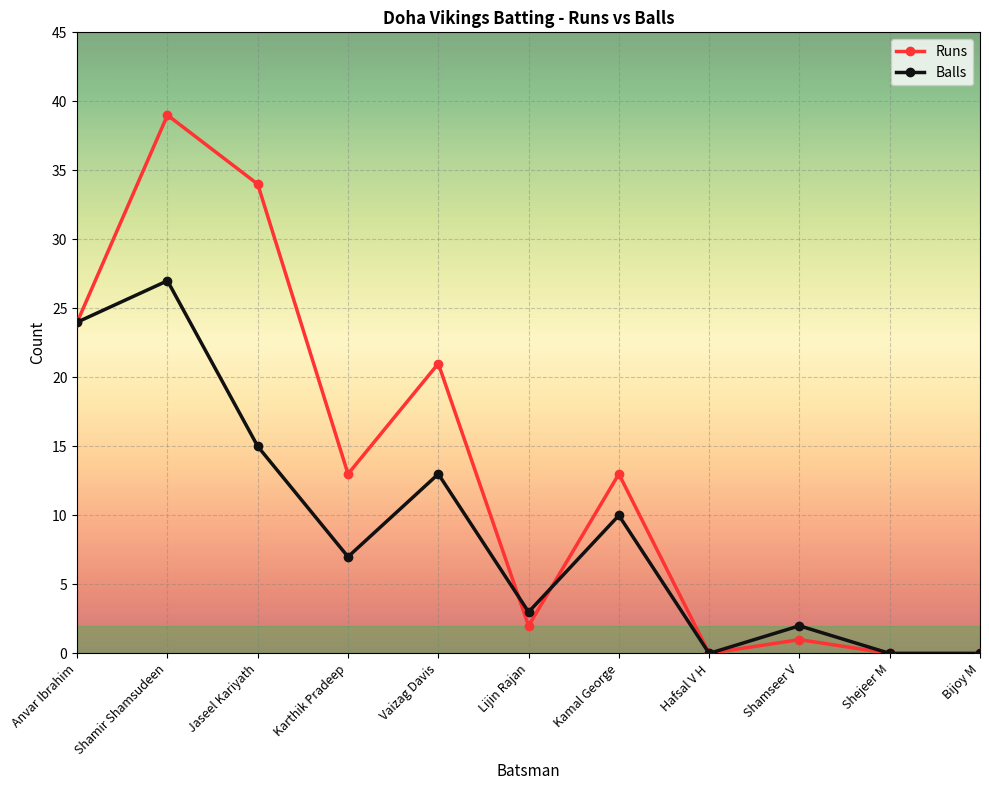

At which category is the sum across all series the highest?

Shamir Shamsudeen